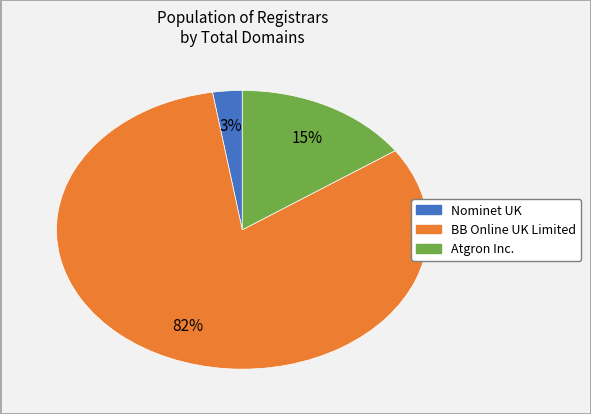

Combined, do BB Online UK Limited and Atgron Inc. account for over 50%?

Yes